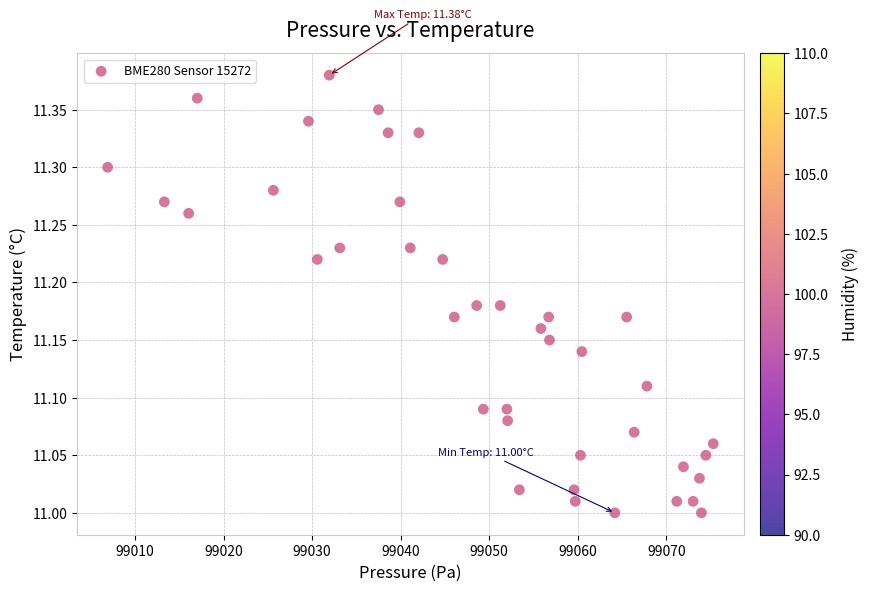

What is the range of Y values (max minus min)?

0.4